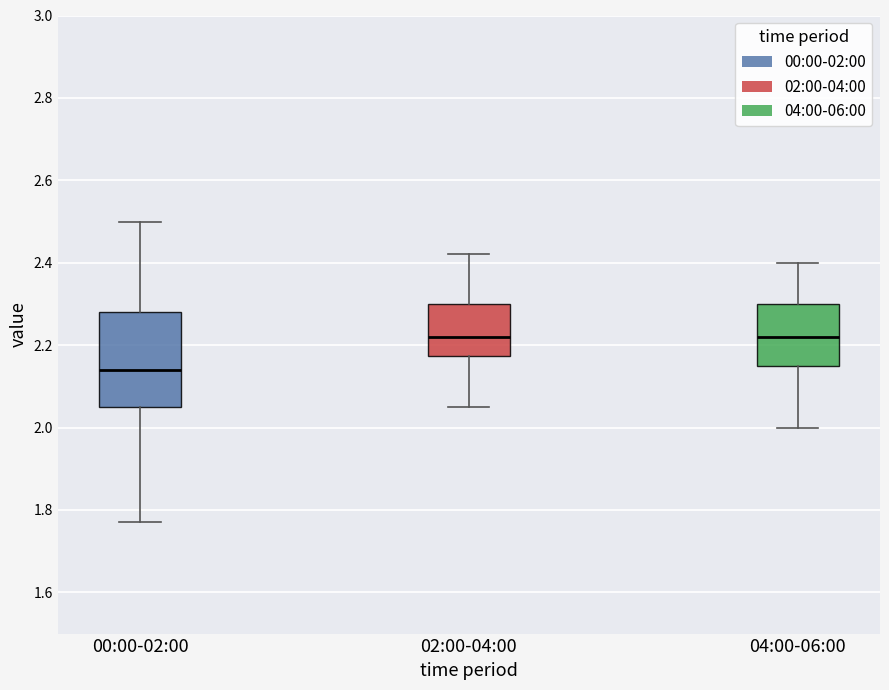

Reading left to right, read every box against the y-axis: the position of its median line, the range the box covers, and the ends of its whiskers. The values are not printed on the chart, so give them approximately, as read against the axis.

00:00-02:00: median 2.14, box 2.06 to 2.28, whiskers 1.78 to 2.50
02:00-04:00: median 2.22, box 2.18 to 2.30, whiskers 2.06 to 2.42
04:00-06:00: median 2.22, box 2.16 to 2.30, whiskers 2.00 to 2.40